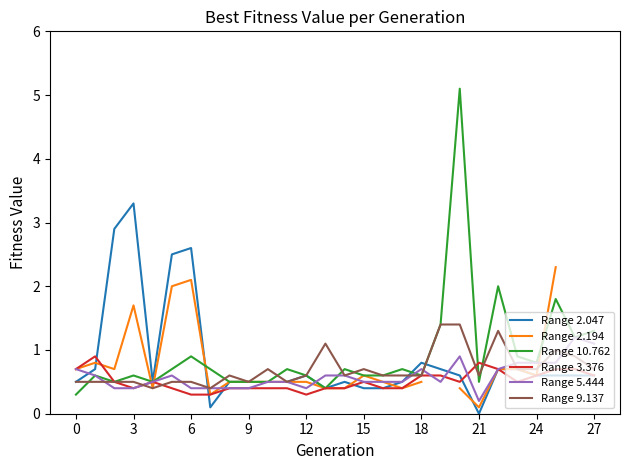

Rank the series by their maximum value, from highest to lowest.

Range 10.762, Range 2.047, Range 2.194, Range 9.137, Range 5.444, Range 3.376